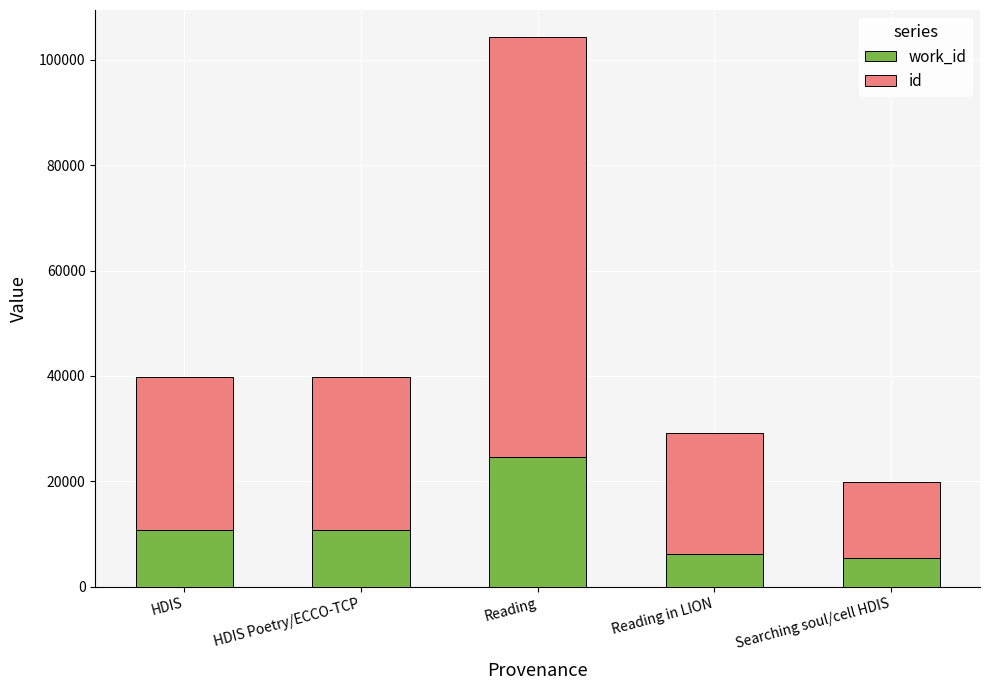

At which category is the sum across all series the highest?

Reading